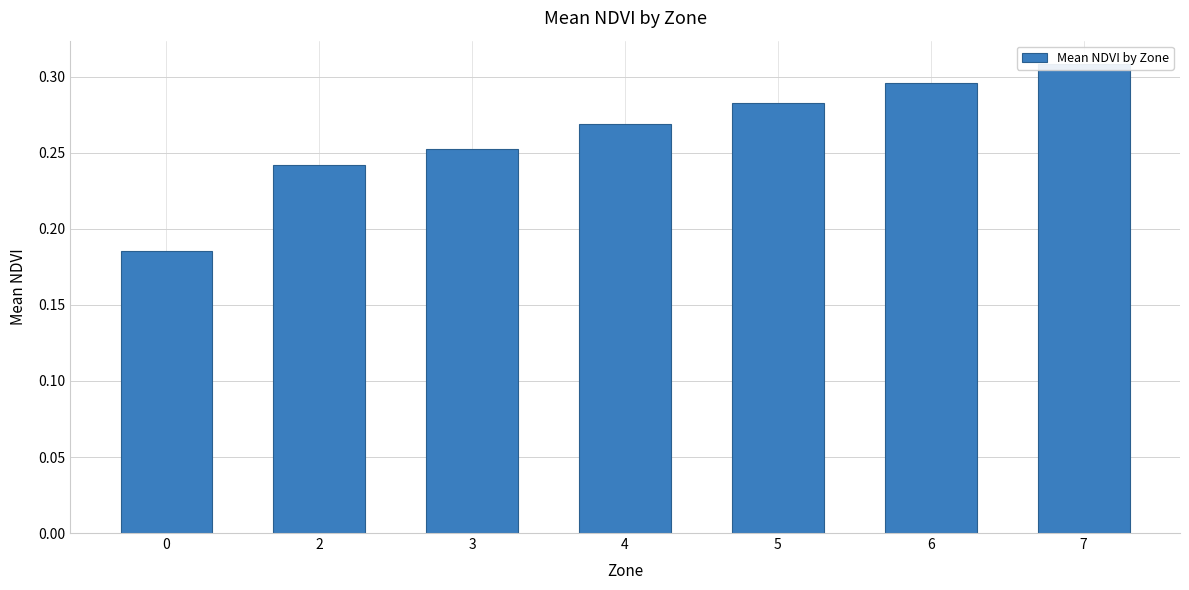

Reading right to left, what are all the values shown in this chart?

0.3	0.3	0.3	0.3	0.3	0.2	0.2